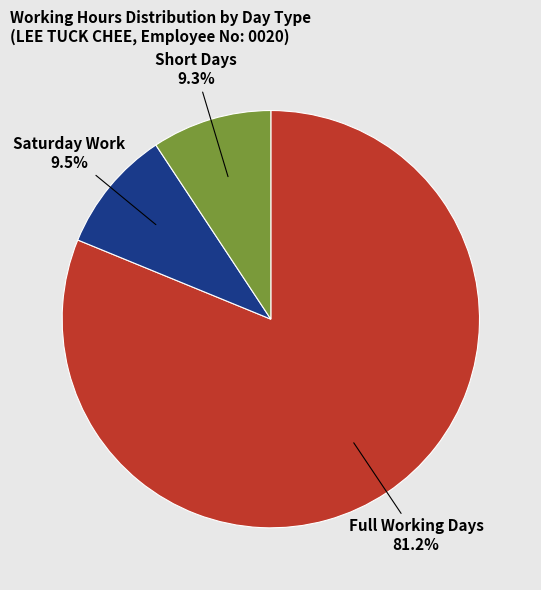

Is there a majority slice in this chart?

Yes